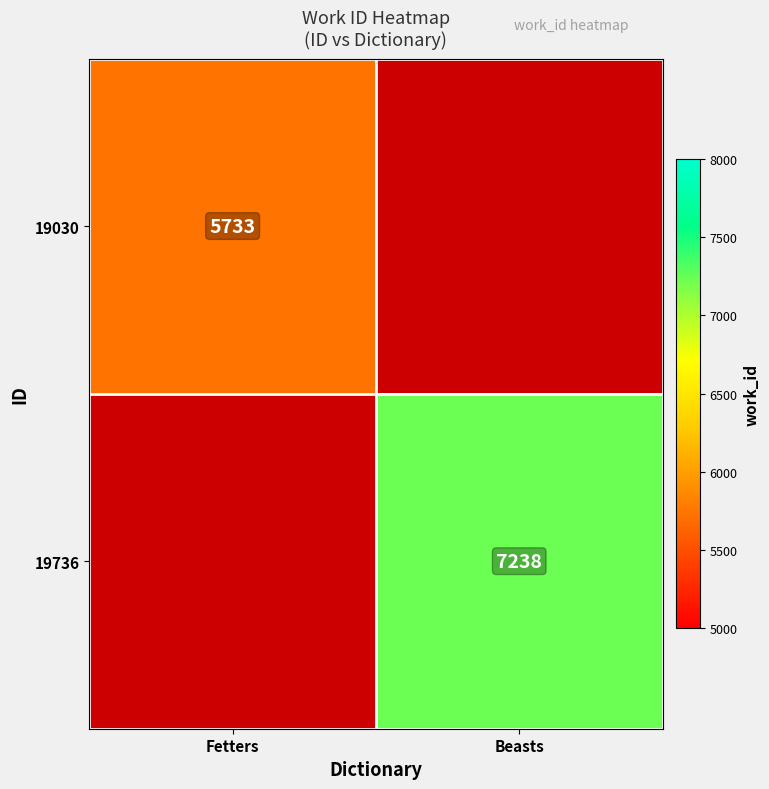

Count the number of categories in the chart.

2